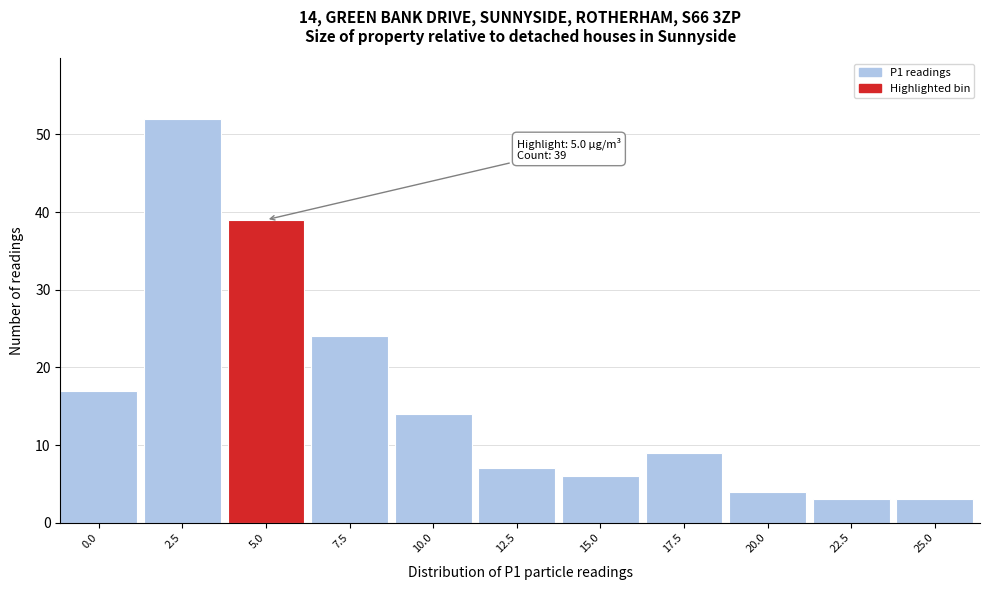

Reading left to right, transcribe all the data shown in this chart.

17	52	39	24	14	7	6	9	4	3	3